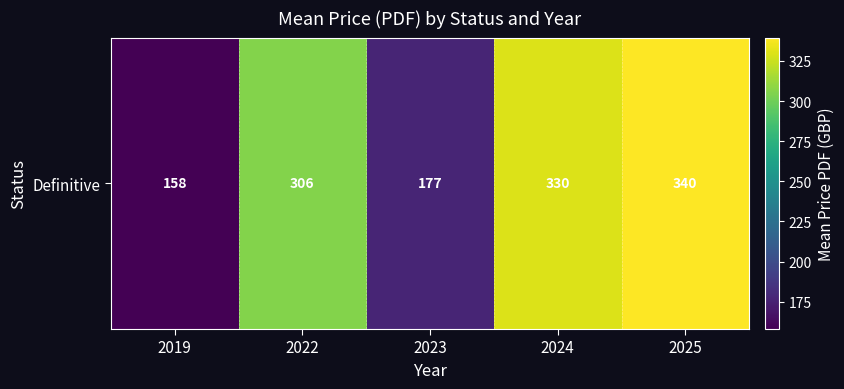

Where does the data first go above 306?

2024